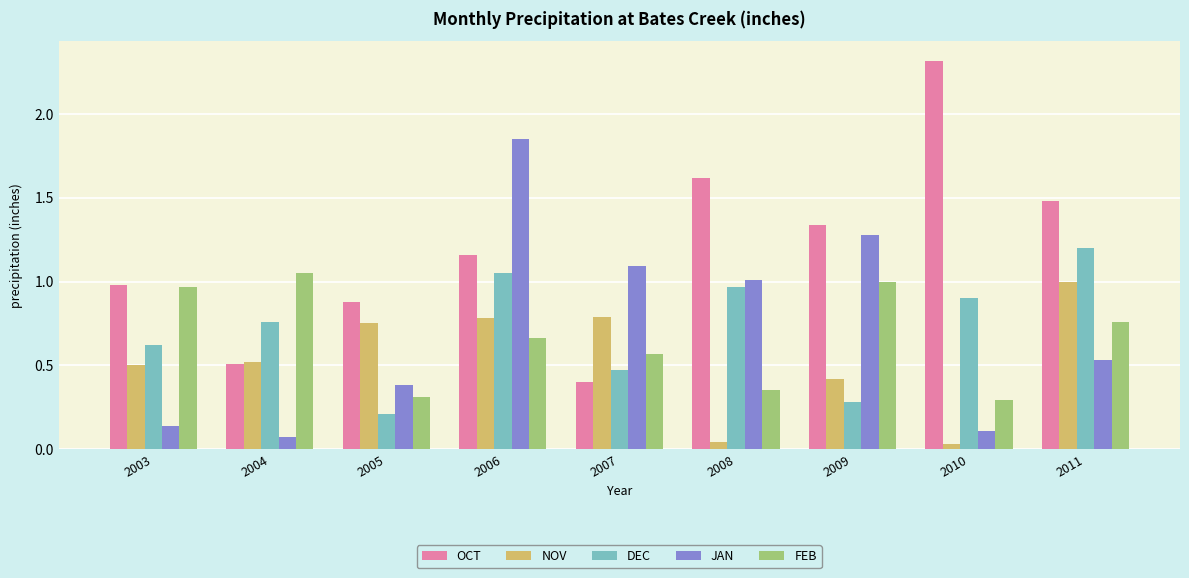

What is the sum of all OCT values?

10.7